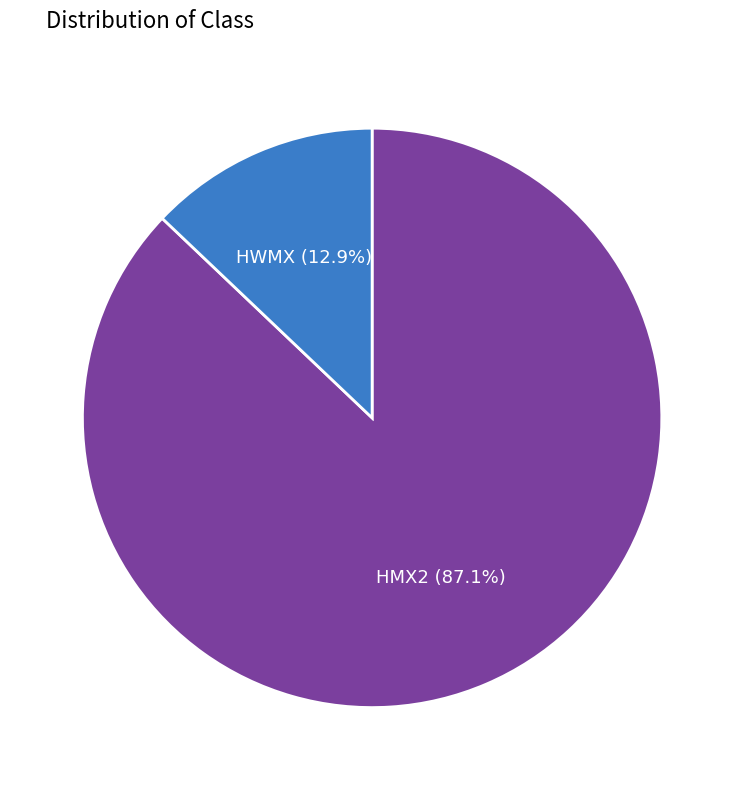

To the nearest percent, what is the difference between the largest and smallest slice percentages?

74%